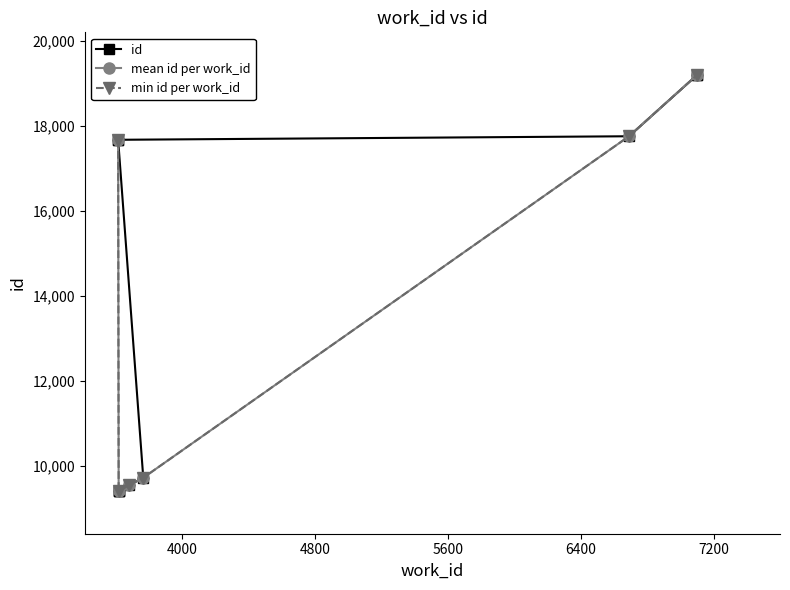

Rank the categories by value from lowest to highest.

3620, 3620, 3620, 3682, 3768, 3617, 3617, 6689, 7097, 7097